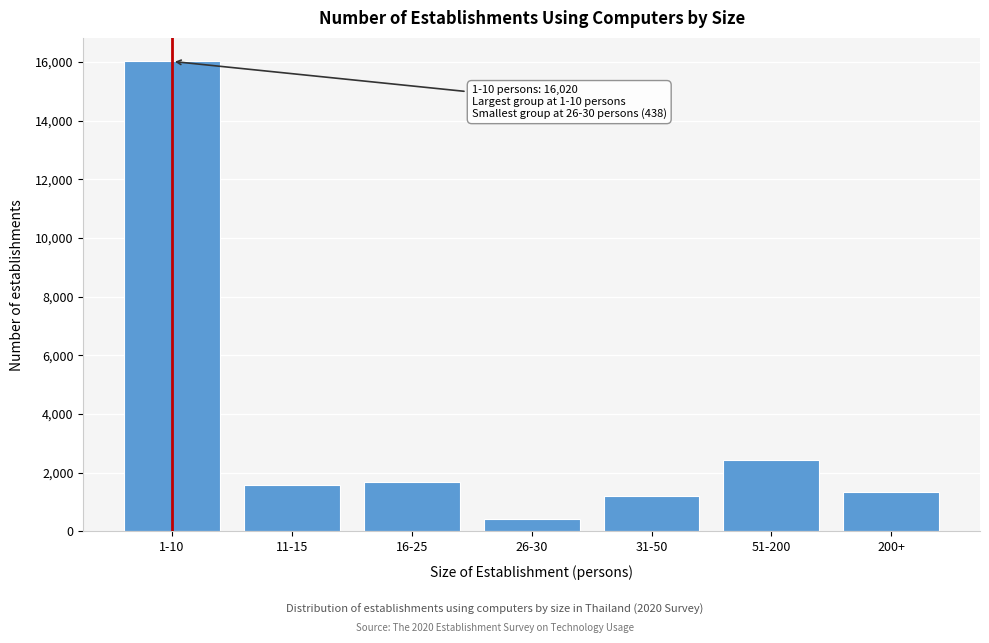

Reading right to left, transcribe all the data shown in this chart.

200+=1351.6	51-200=2431.3	31-50=1191.4	26-30=438.2	16-25=1683.6	11-15=1571.2	1-10=16020.5